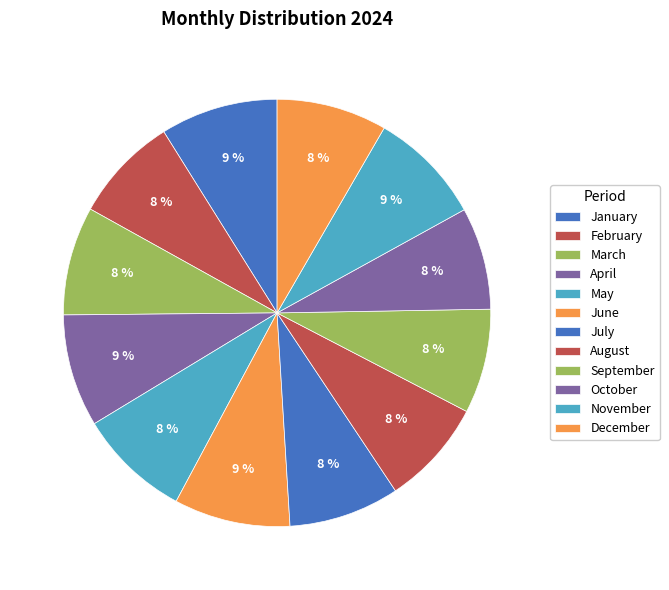

Is there any slice that represents more than half of the pie?

No